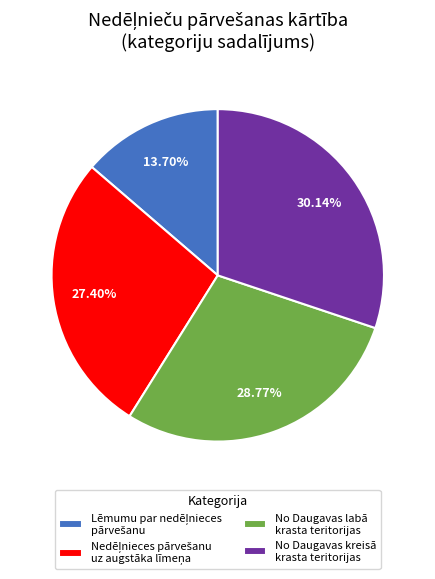

How many slices are in this pie chart?

4